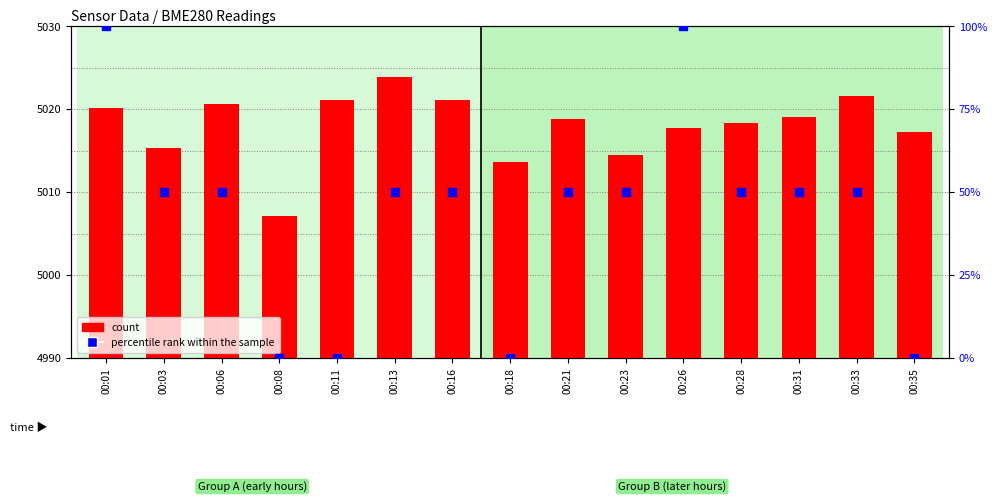

Reading left to right, list all the values displayed in this chart.

count: 5020.2	5015.3	5020.6	5007.2	5021.2	5023.9	5021.2	5013.6	5018.9	5014.5	5017.8	5018.4	5019.1	5021.6	5017.3
percentile rank within the sample: 100.0	50.0	50.0	0.0	0.0	50.0	50.0	0.0	50.0	50.0	100.0	50.0	50.0	50.0	0.0